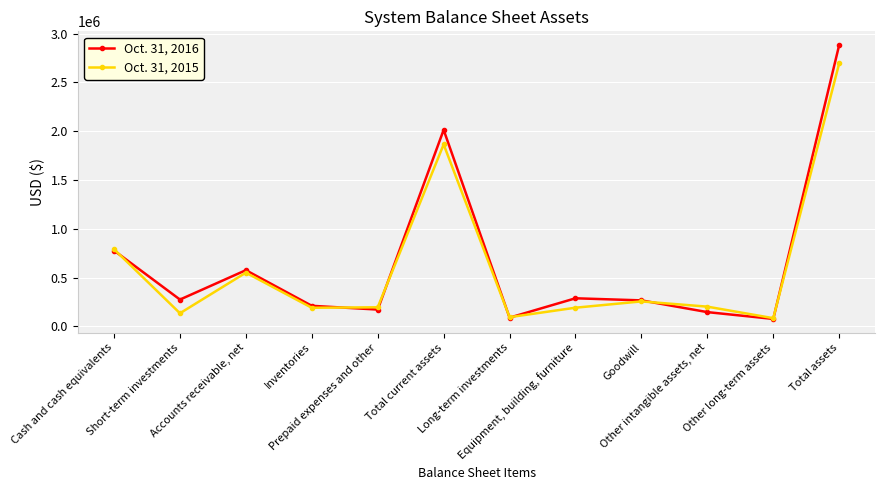

After their last crossing, which series has the higher values: Oct. 31, 2016 or Oct. 31, 2015?

Oct. 31, 2016